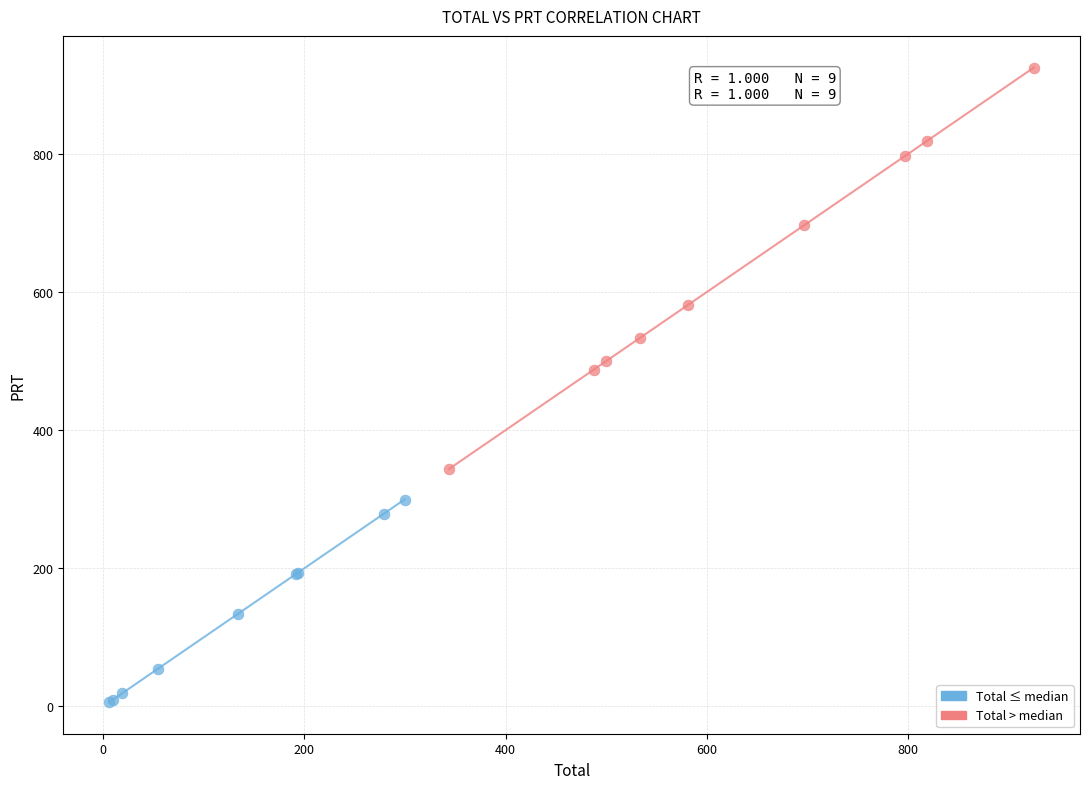

Which series has the largest Y range (max minus min)?

Total > median